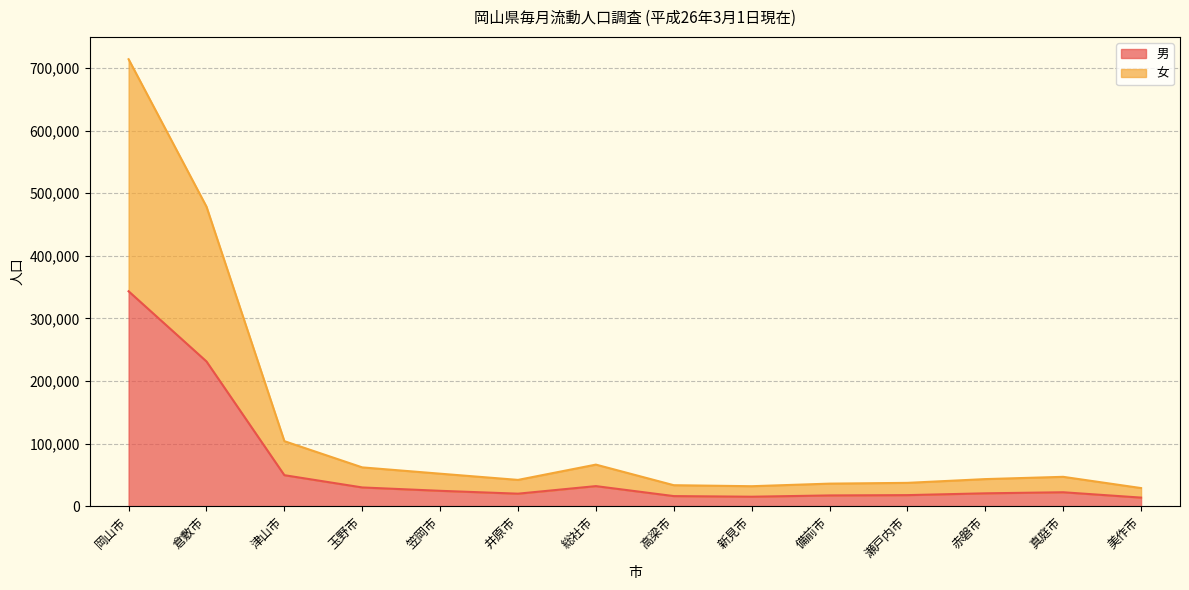

Where does the 女 series first go above 46881?

岡山市